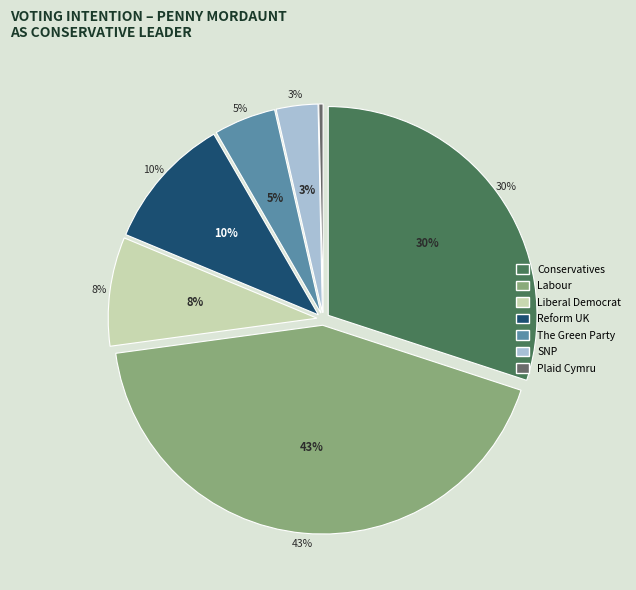

Does any single category account for the majority?

No